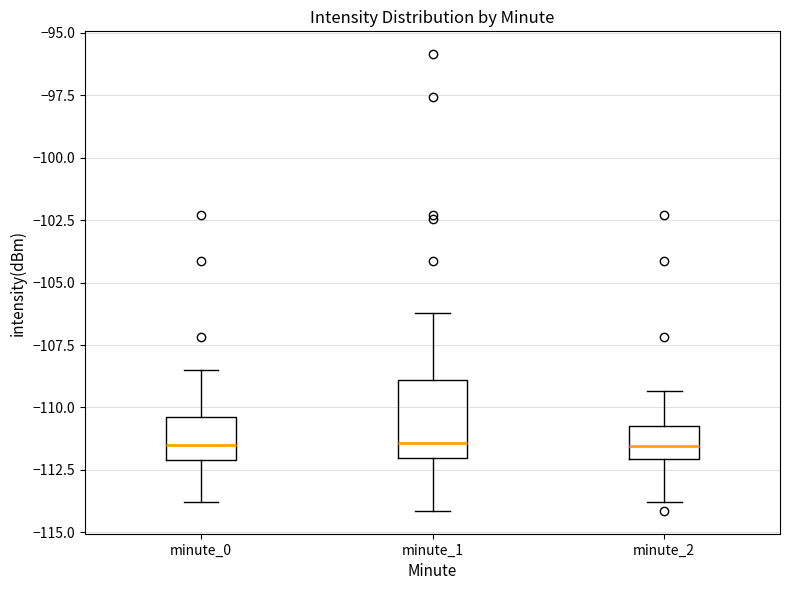

Which box is the tallest, from its lower edge to its upper edge?

minute_1